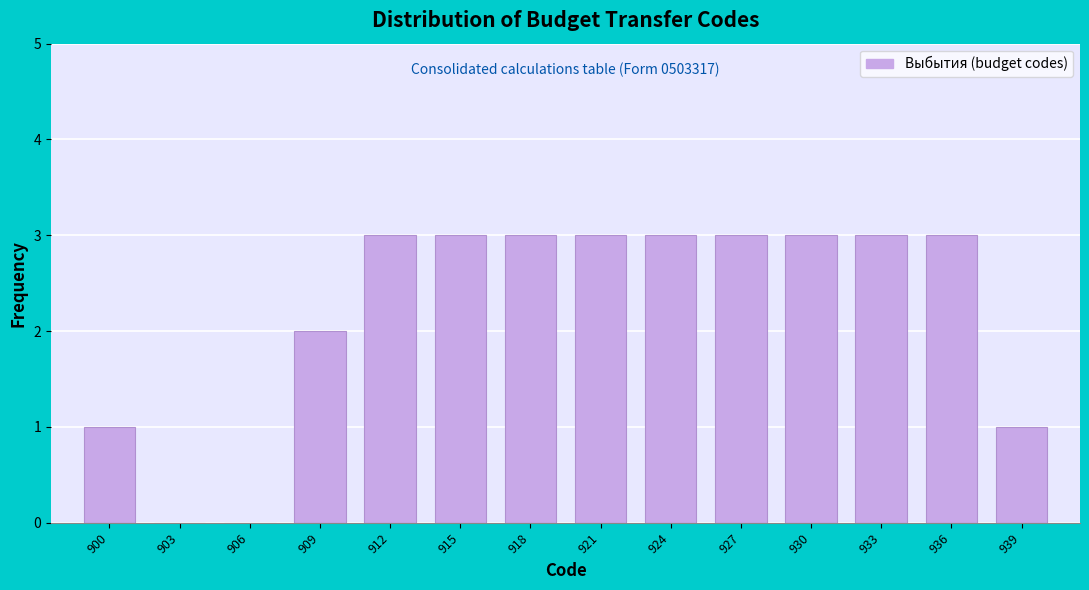

Reading right to left, extract all data points from this chart.

939=1	936=3	933=3	930=3	927=3	924=3	921=3	918=3	915=3	912=3	909=2	906=0	903=0	900=1